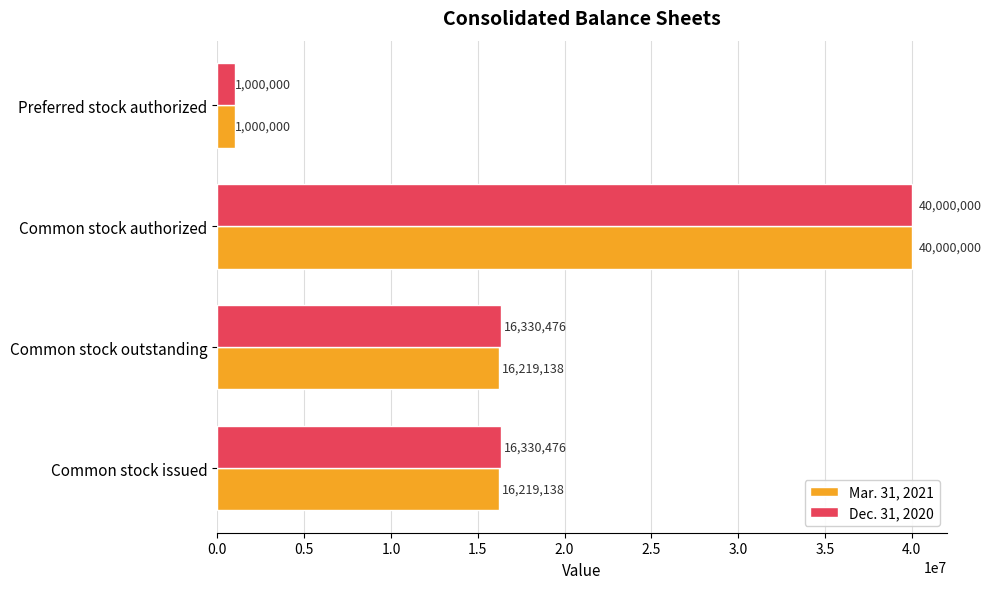

What is the minimum value for Dec. 31, 2020?

1000000